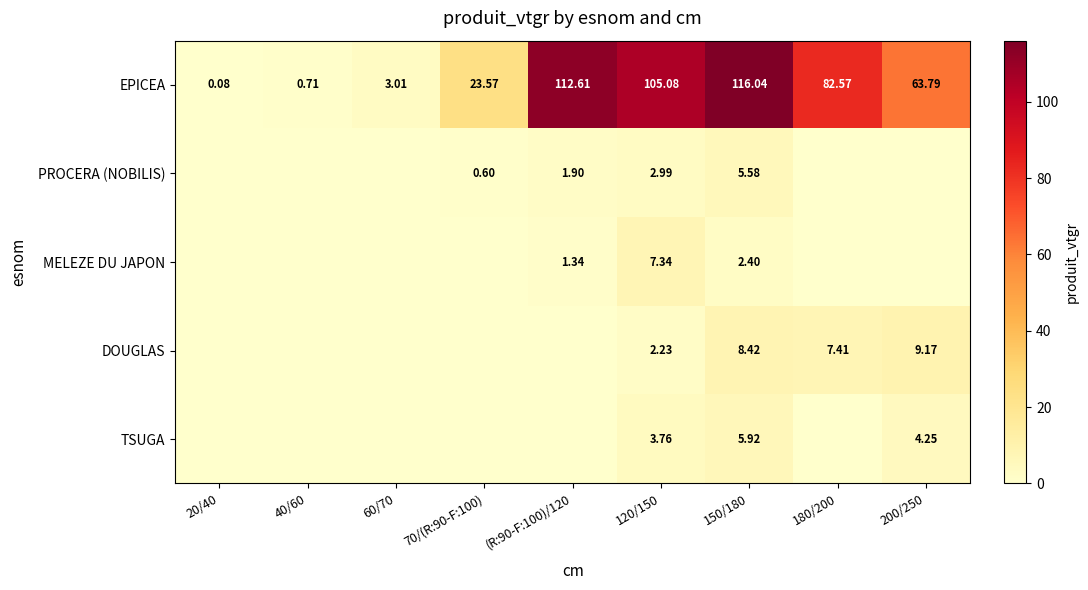

What is the difference between the PROCERA (NOBILIS) values at 70/(R:90-F:100) and 60/70?

0.6